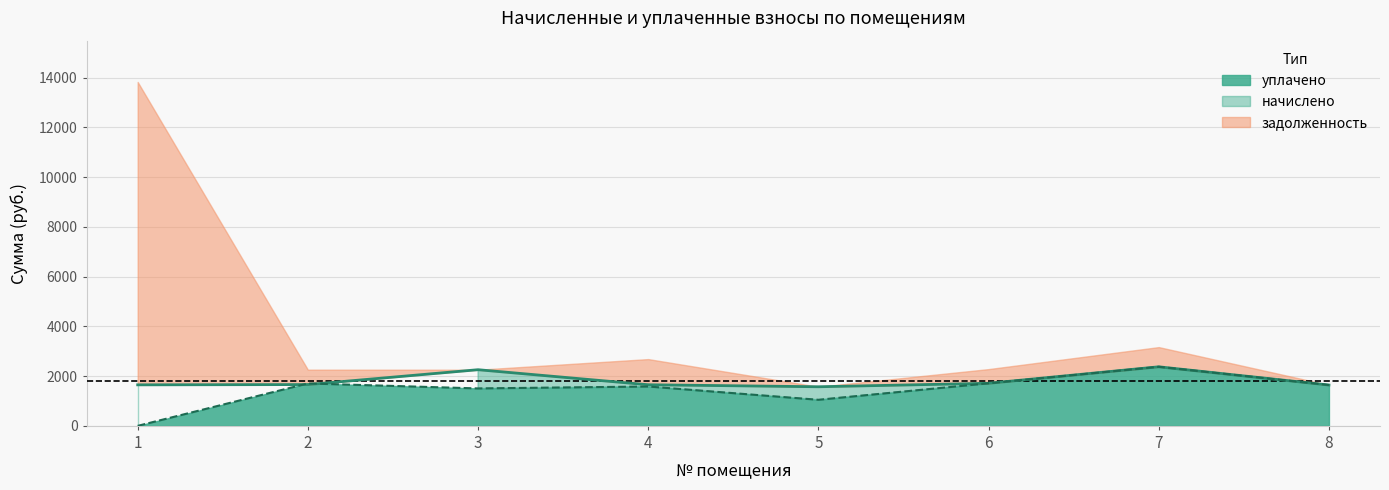

Is the value of уплачено at 4 greater than the value of начислено at 1?

No